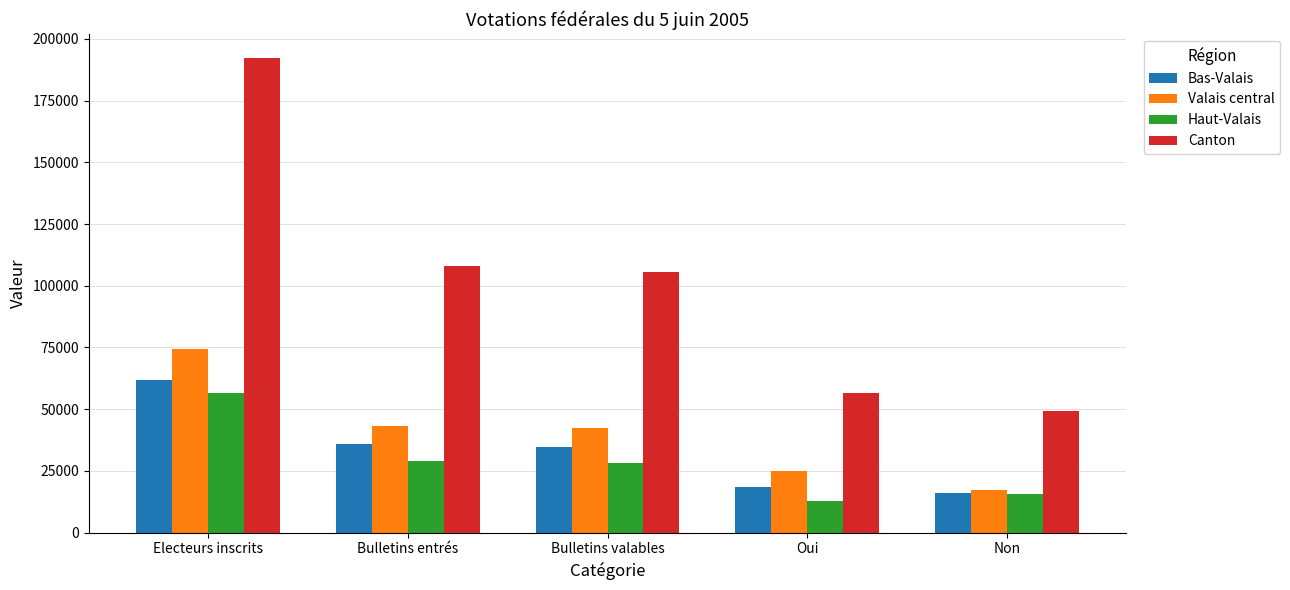

The value of Valais central at Electeurs inscrits is 74254. True or false?

True